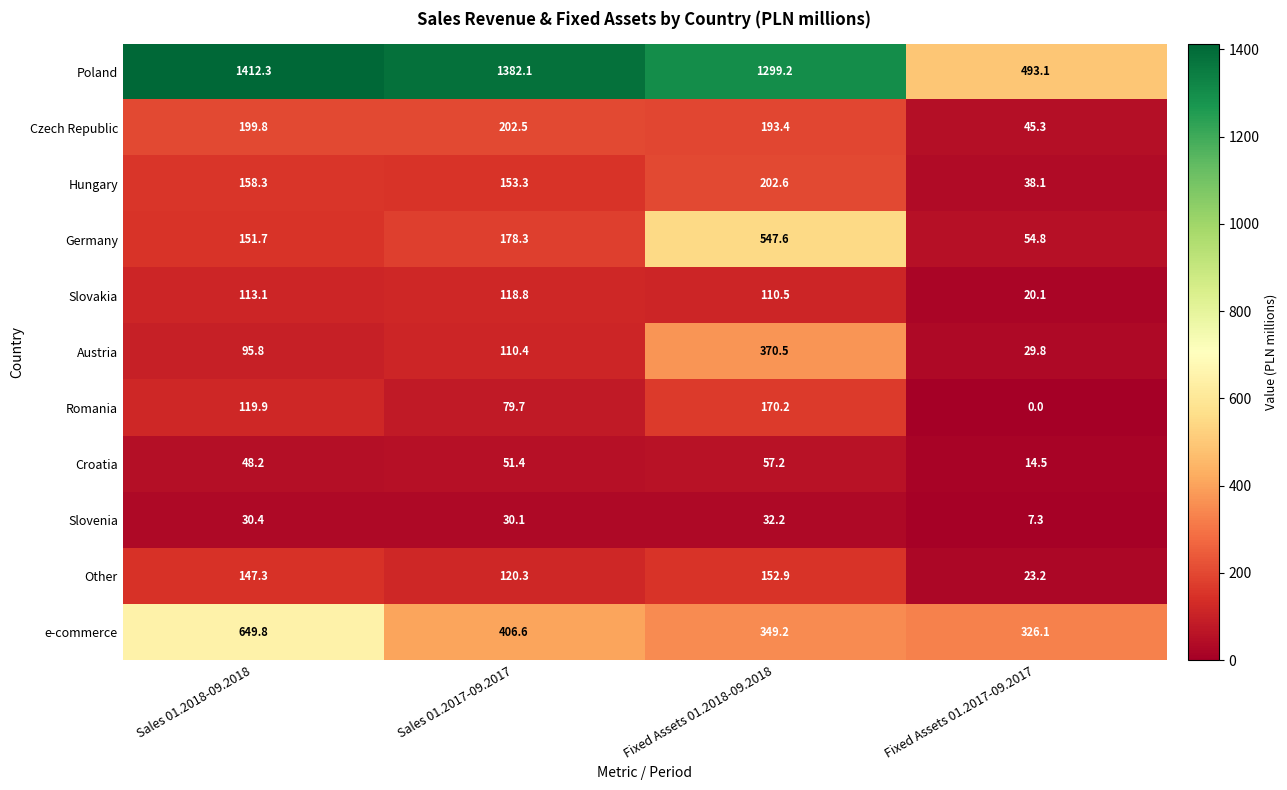

True or false: Germany has a value of 54.8 at Fixed Assets 01.2017-09.2017.

True